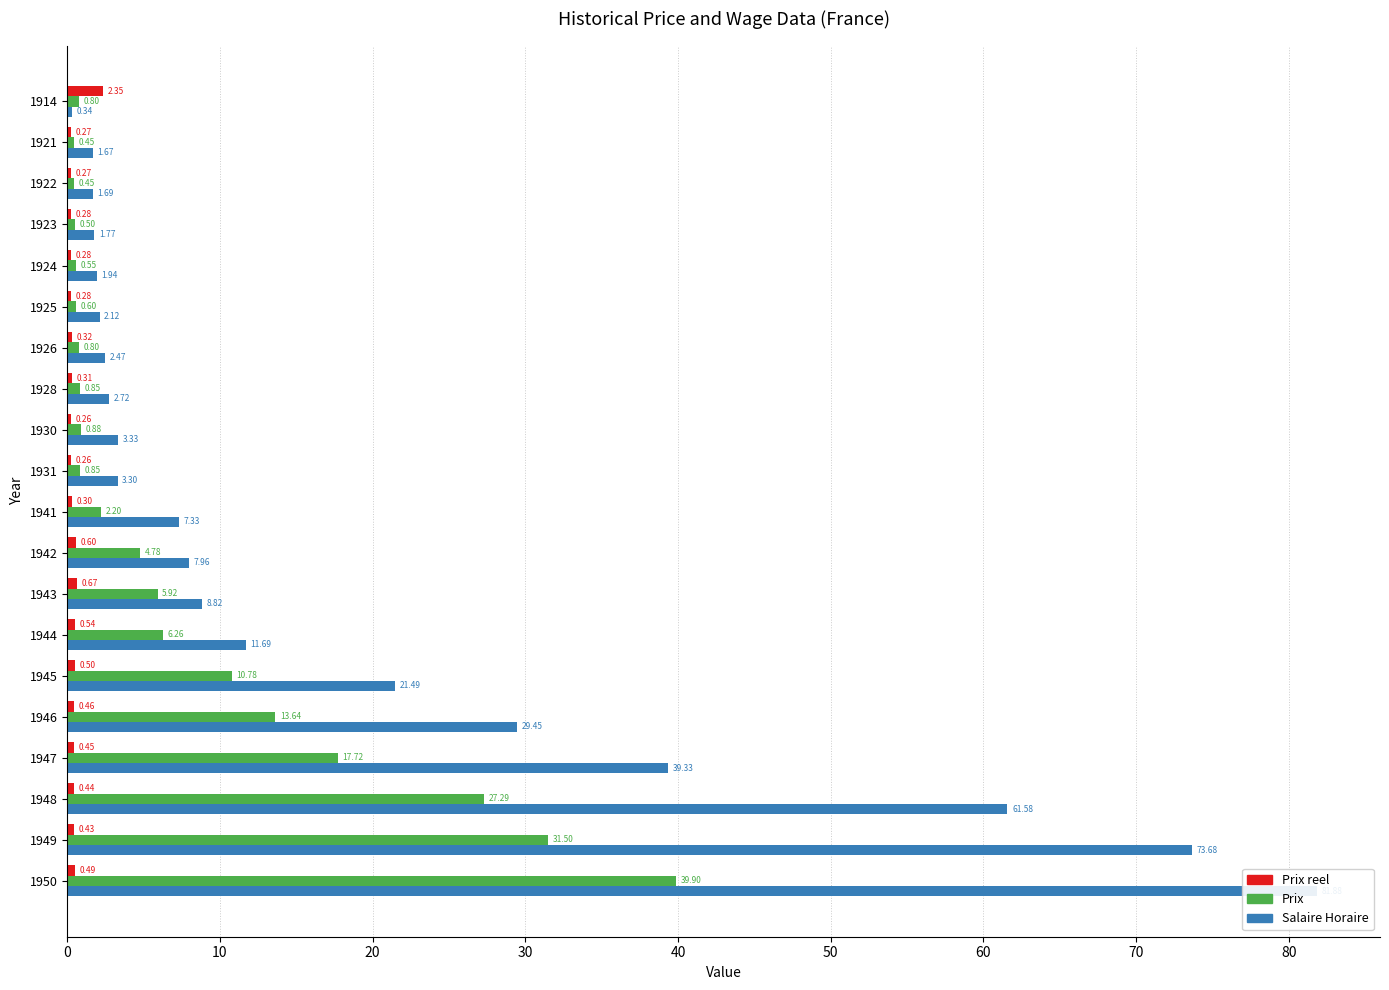

How many bars are there in each group?

3